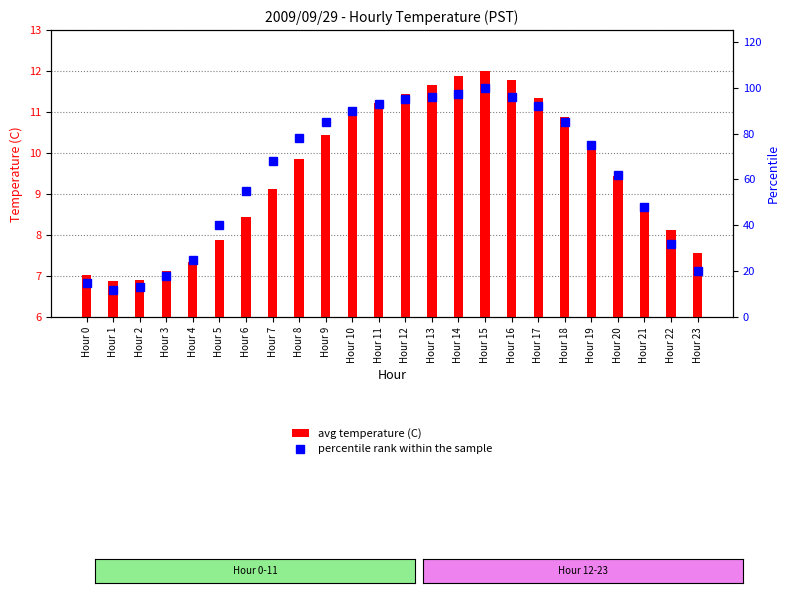

What is the difference between the maximum and minimum values in the percentile rank within the sample series?

88.0